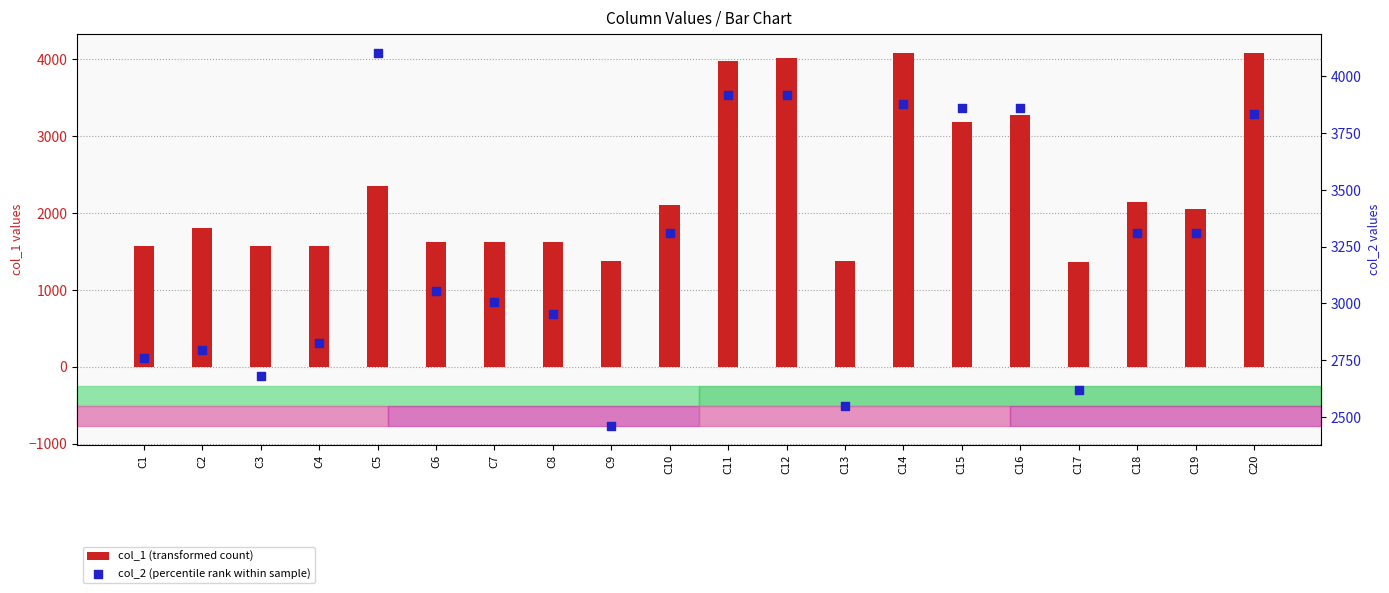

Which series has the widest spread of Y values?

col_1 (transformed count)